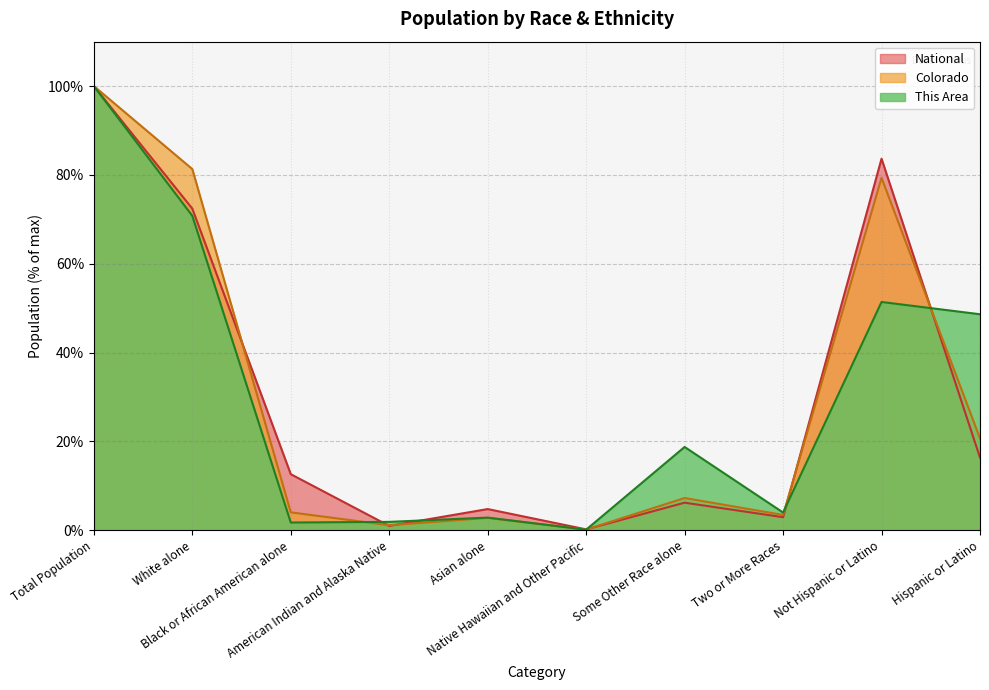

Which series has the largest total across all categories?

This Area